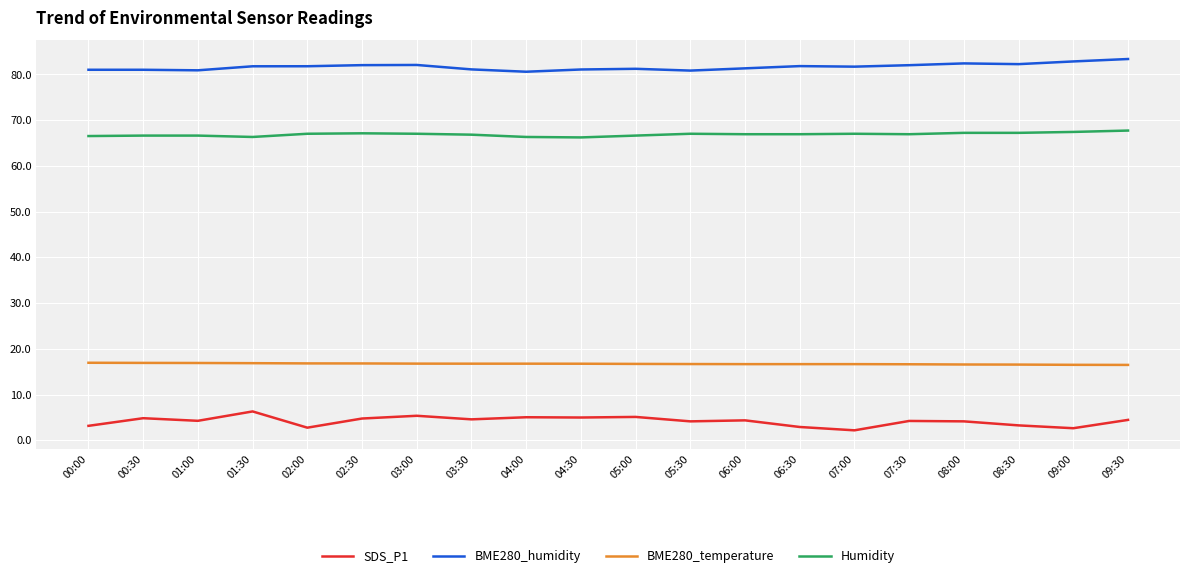

Does the chart have visible grid lines?

Yes